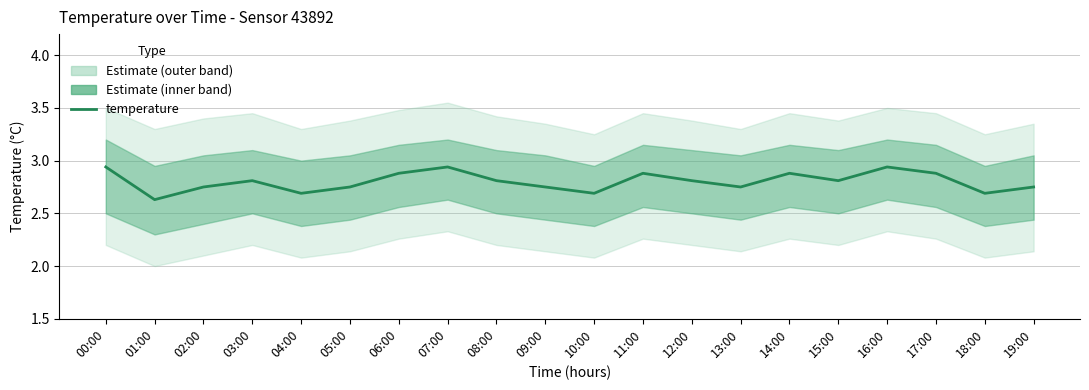

Reading right to left, what are all the values shown in this chart?

19:00=2.8	18:00=2.7	17:00=2.9	16:00=2.9	15:00=2.8	14:00=2.9	13:00=2.8	12:00=2.8	11:00=2.9	10:00=2.7	09:00=2.8	08:00=2.8	07:00=2.9	06:00=2.9	05:00=2.8	04:00=2.7	03:00=2.8	02:00=2.8	01:00=2.6	00:00=2.9